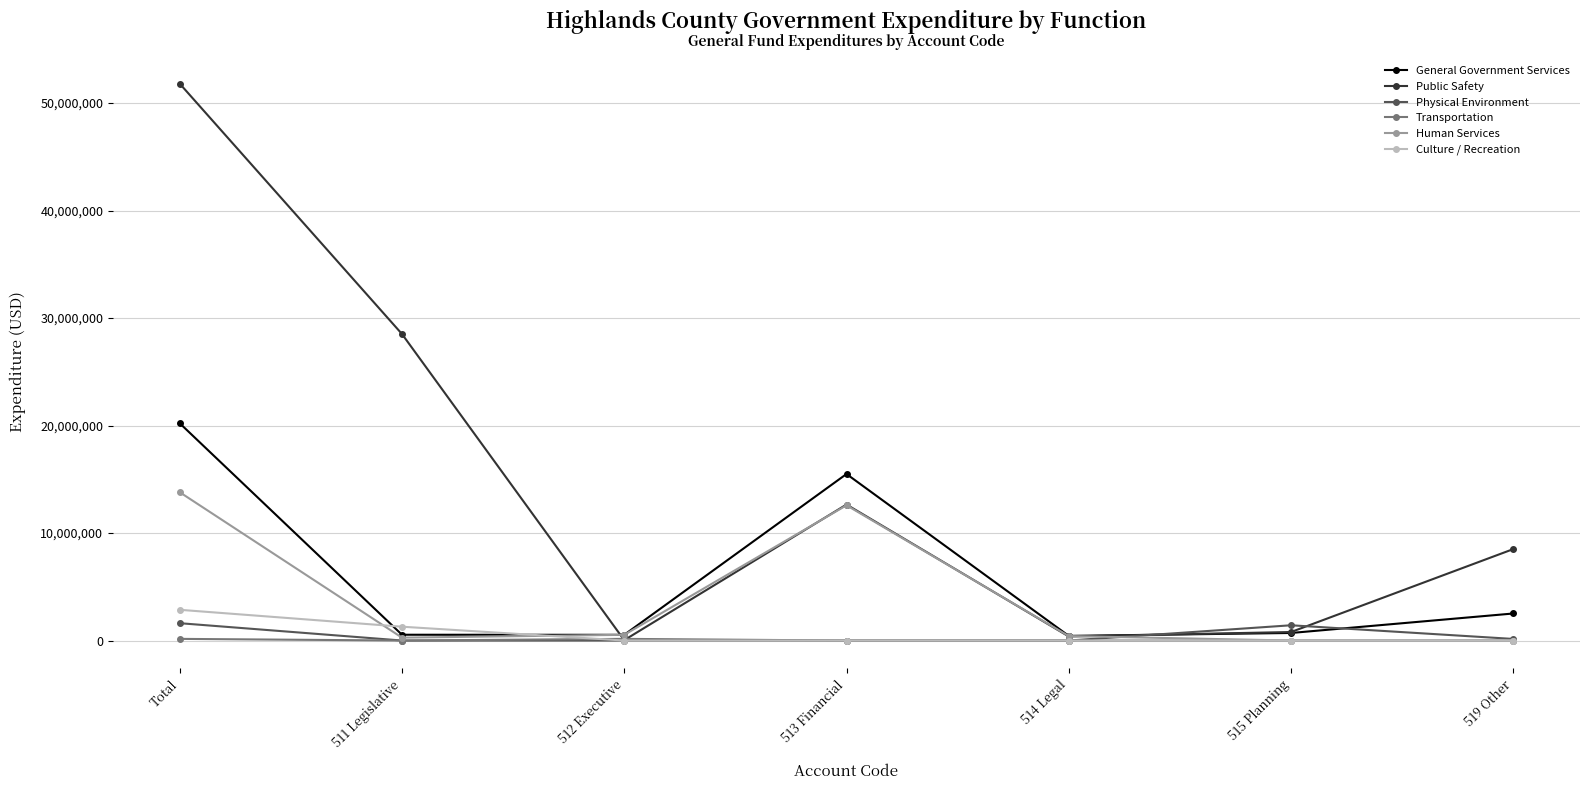

At which category is the sum across all series the highest?

Total